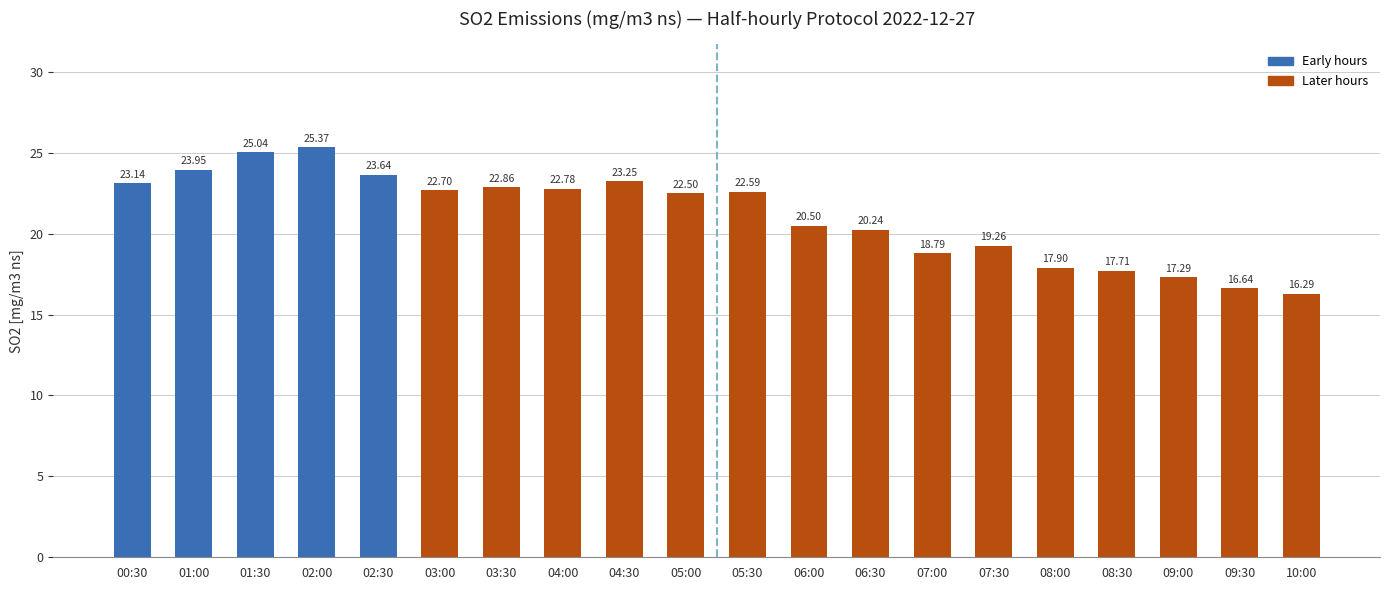

Is it true that the value at 09:30 is 16.6?

True